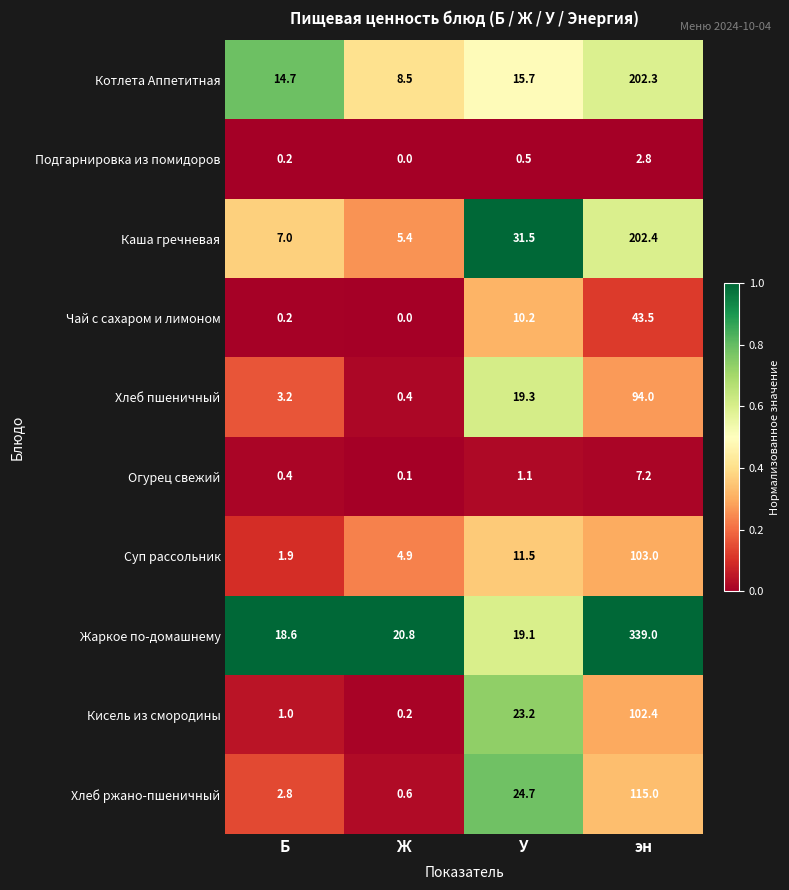

At how many categories does at least one series exceed 0?

4